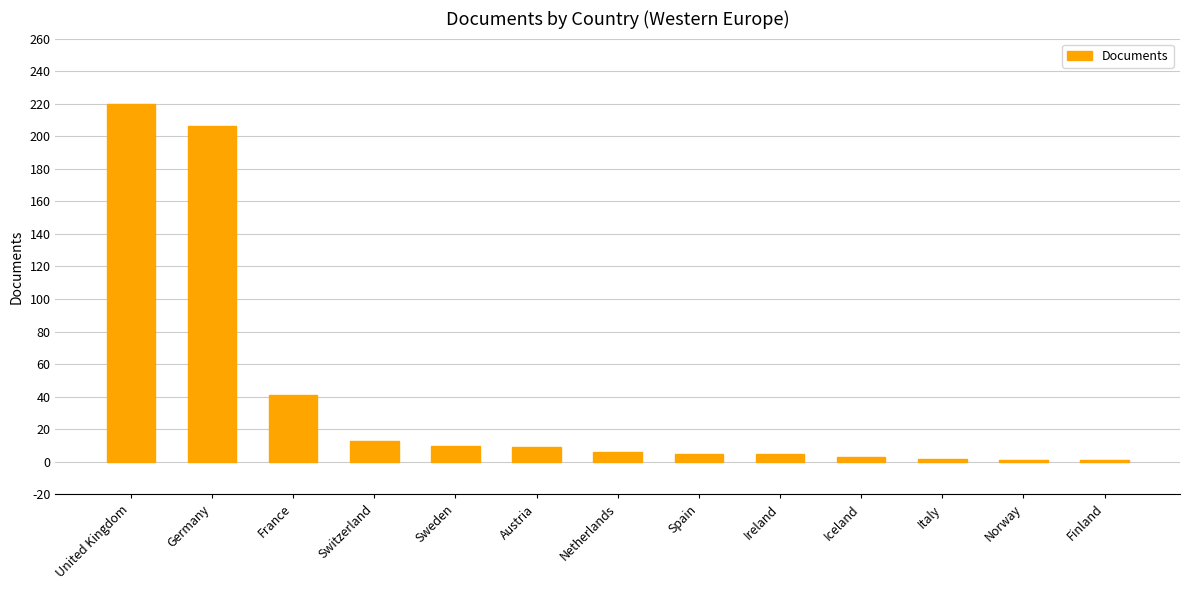

The value at Italy is 2. True or false?

True